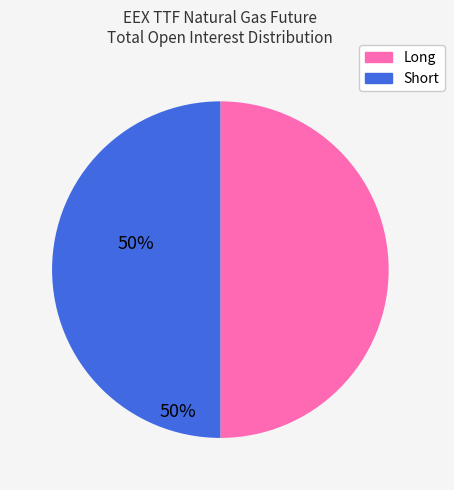

How many segments does this pie chart have?

2